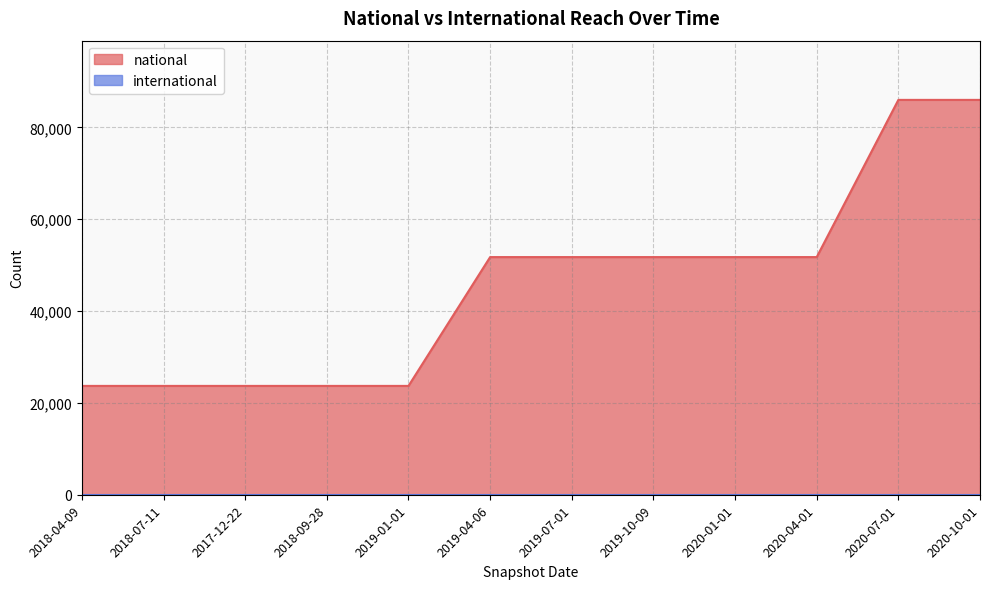

How many values exceed 51745?

2